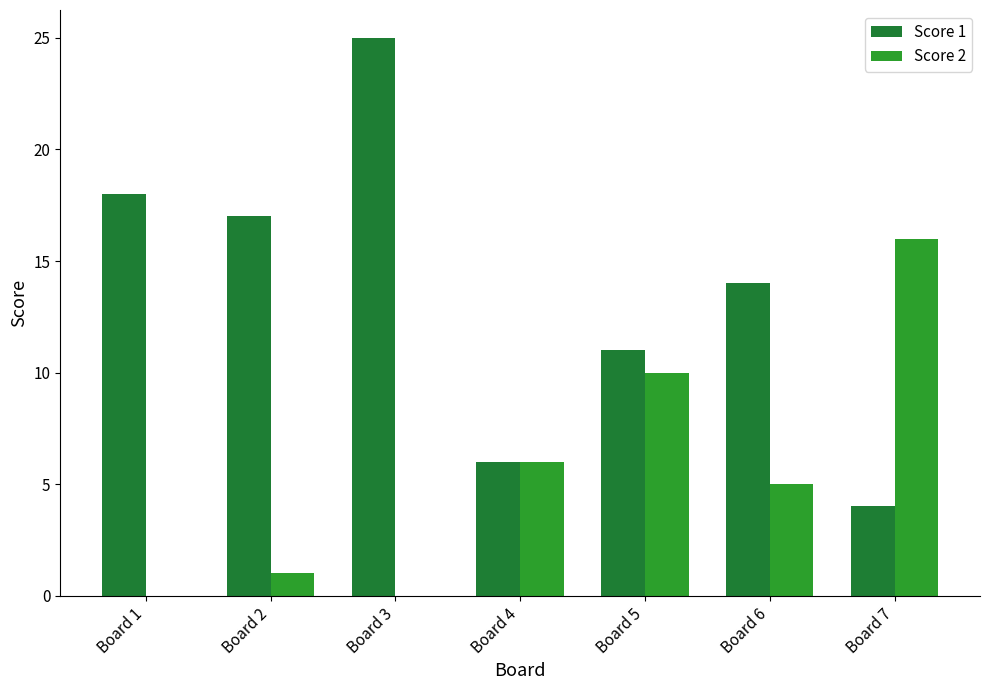

Are the bars grouped side by side (vs. stacked)?

Yes